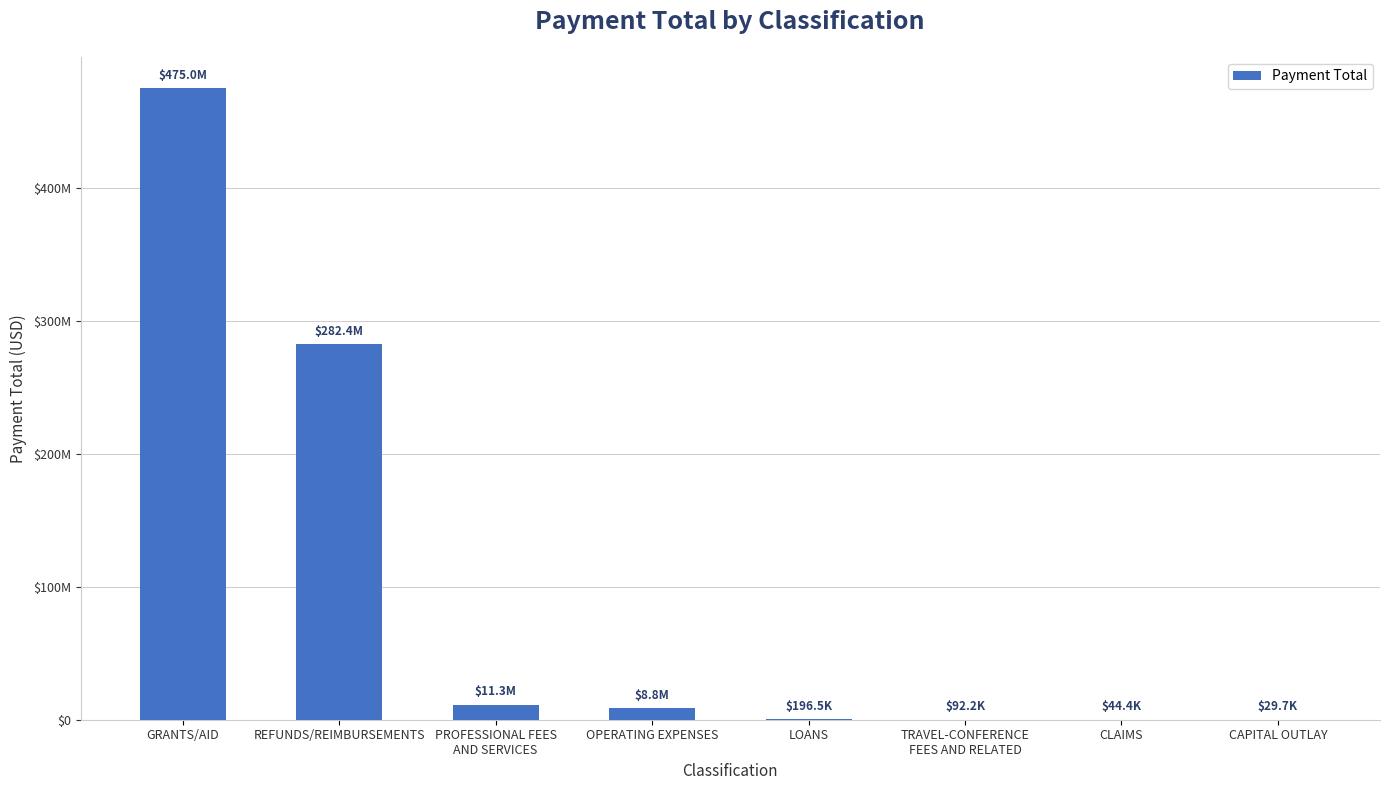

What is the greatest value displayed?

475007952.0